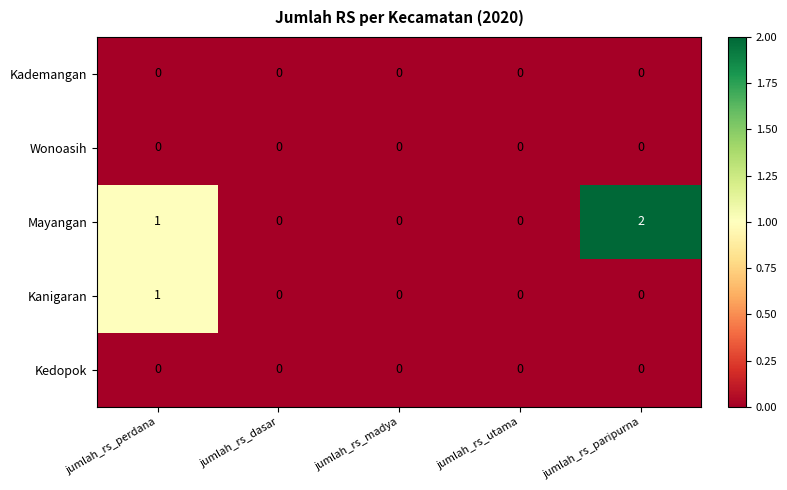

Which series has the largest range (max minus min)?

Mayangan